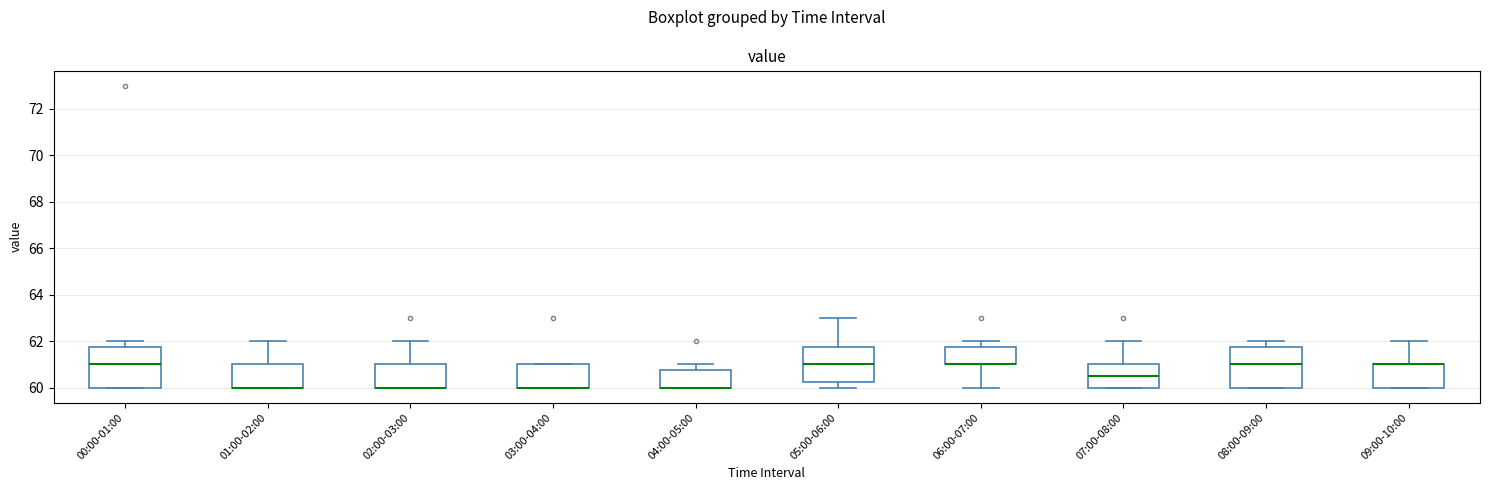

Where is the lower edge of the box for 02:00-03:00 on the y-axis? The values are not printed on the chart, so give them approximately, as read against the axis.

60.0